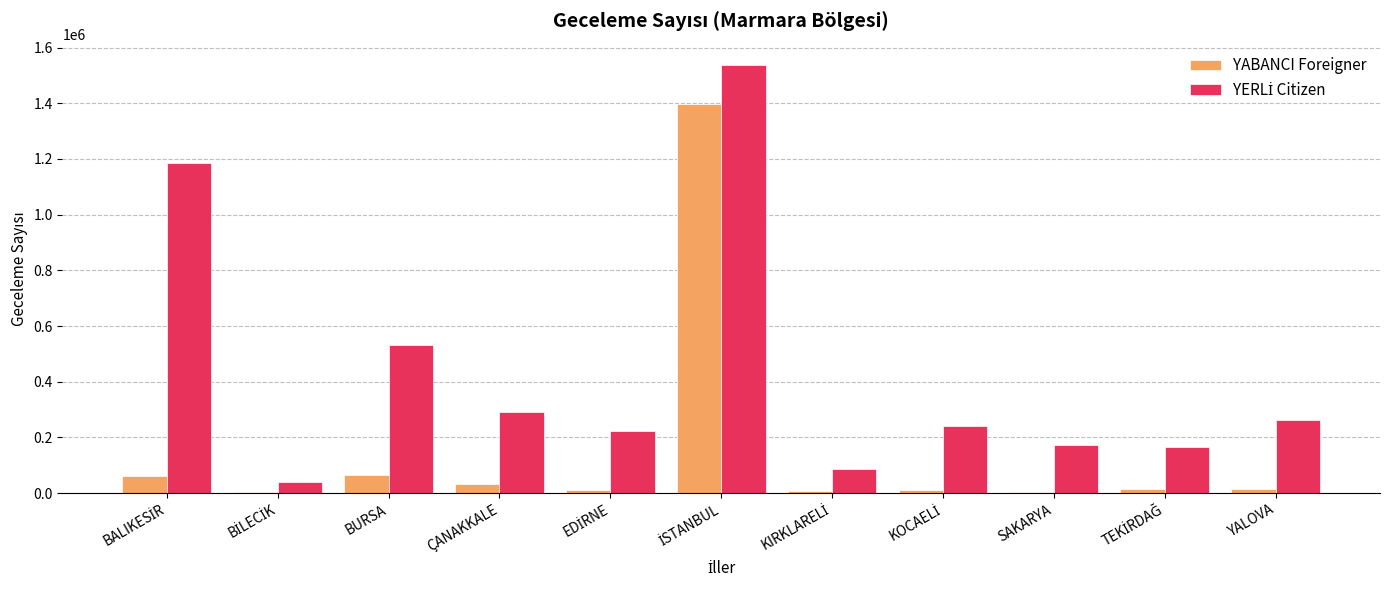

What is the highest value of the YABANCI Foreigner series?

1397263